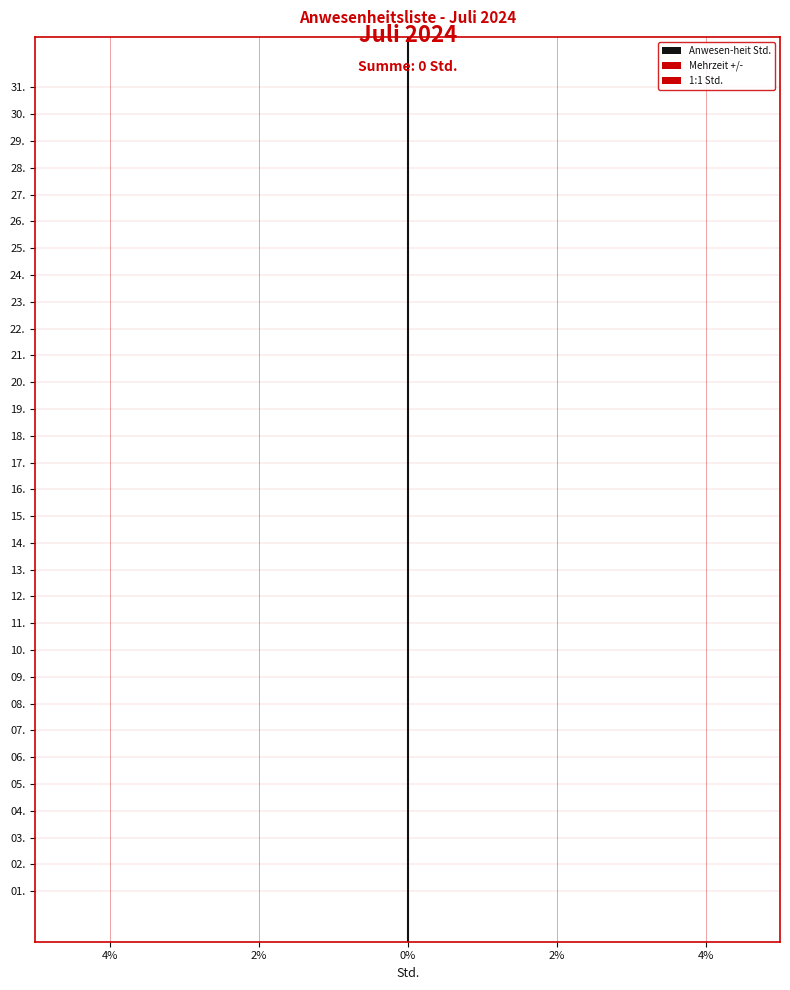

True or false: Mehrzeit +/- has a value of 1.1 at 4%.

False